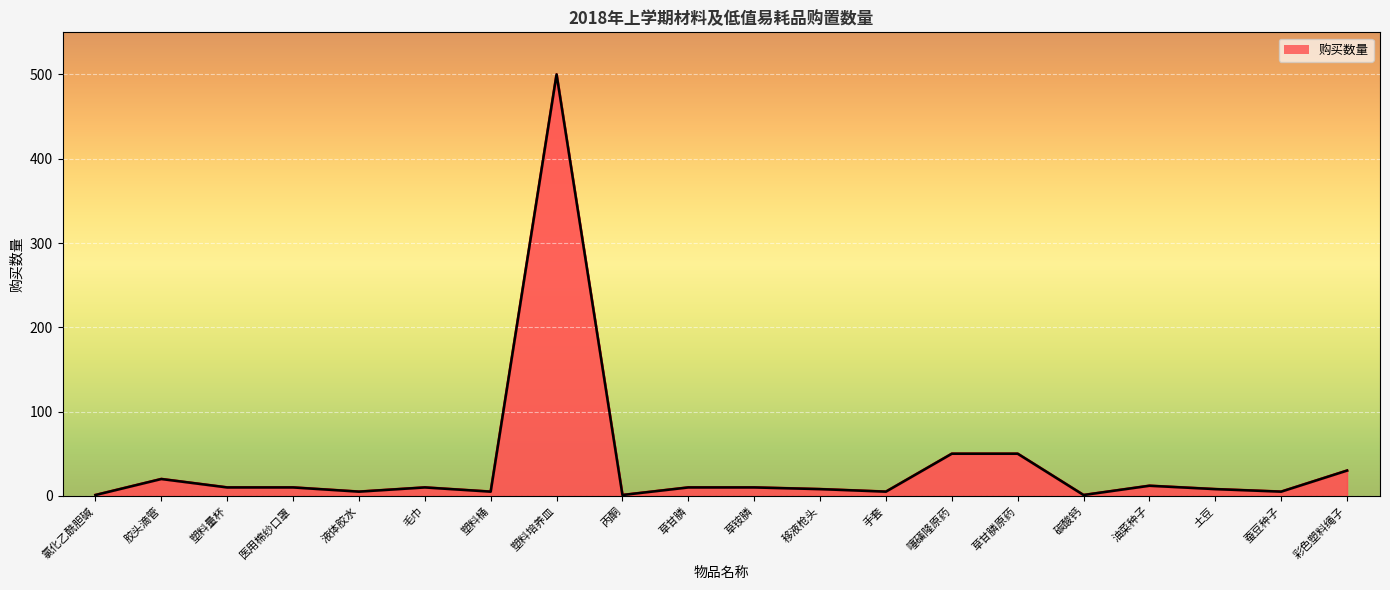

Which label corresponds to the largest value in the chart?

塑料培养皿